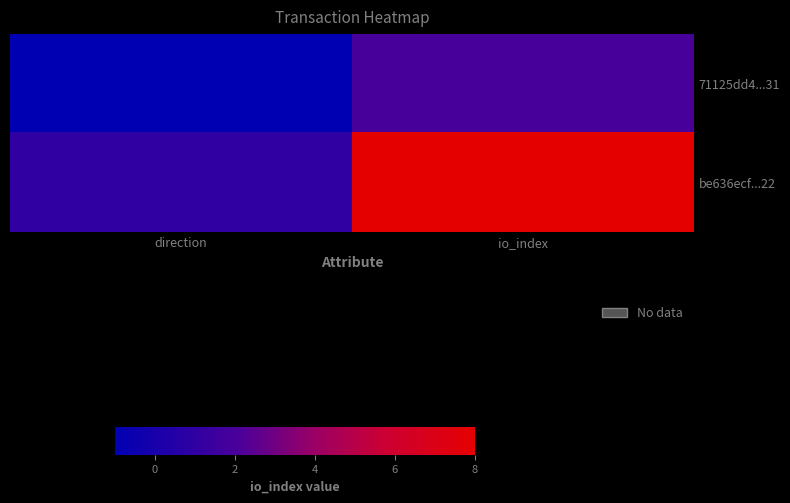

Reading left to right, list all the values displayed in this chart.

71125dd4...31: direction=-1	io_index=2
be636ecf...22: direction=1	io_index=8